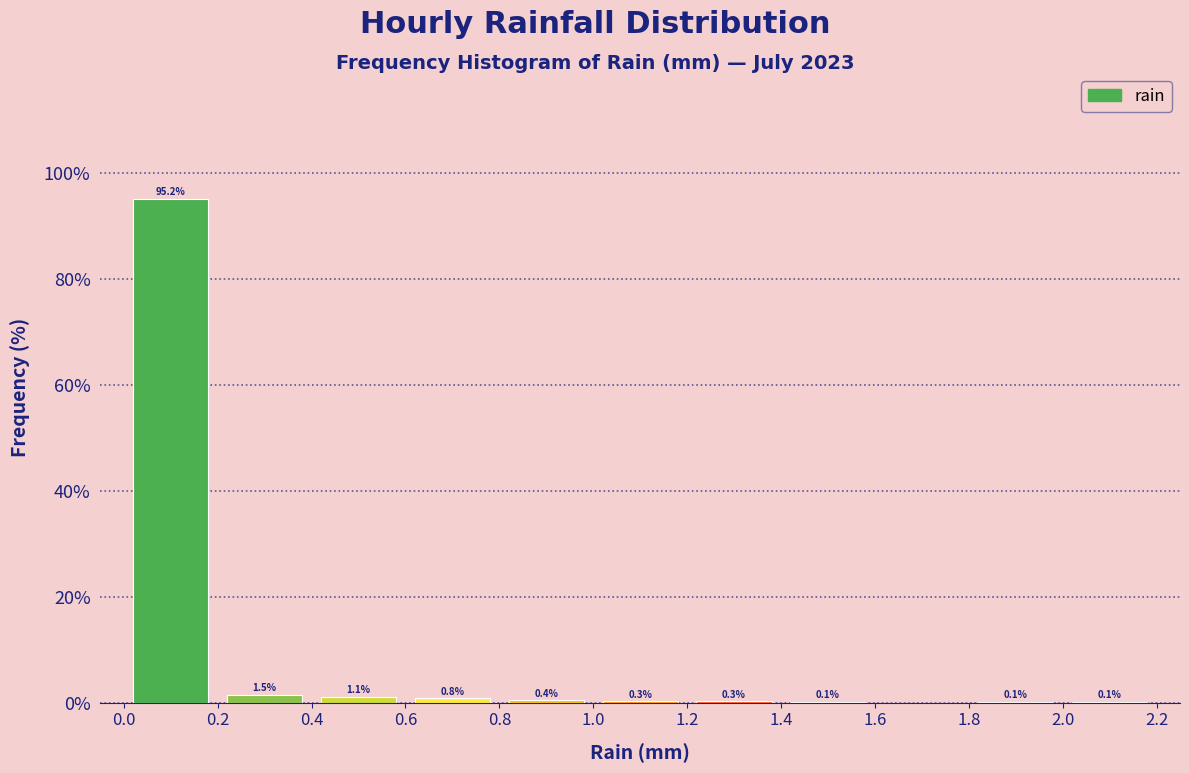

Which range on the x-axis has the tallest bar?

0.0 to 0.2